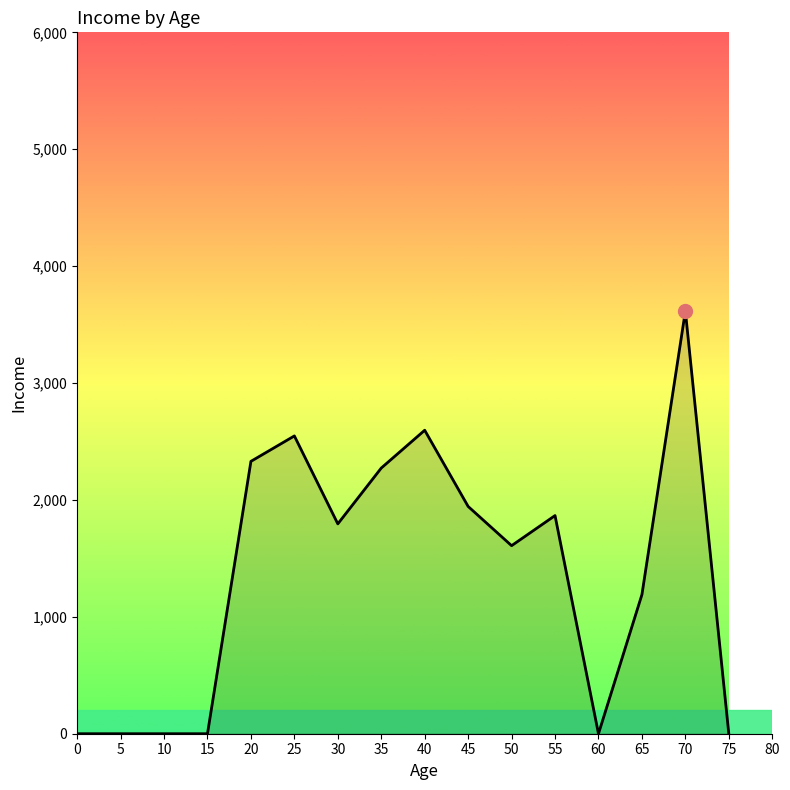

The value at 65 is 771.5. True or false?

False